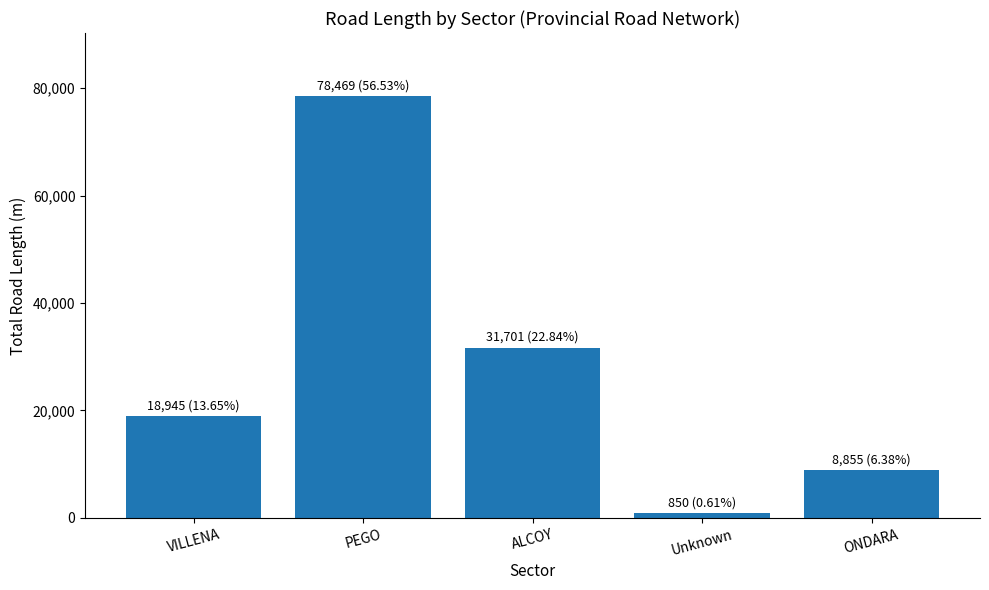

What is the label of the 2nd bar from the right?

Unknown